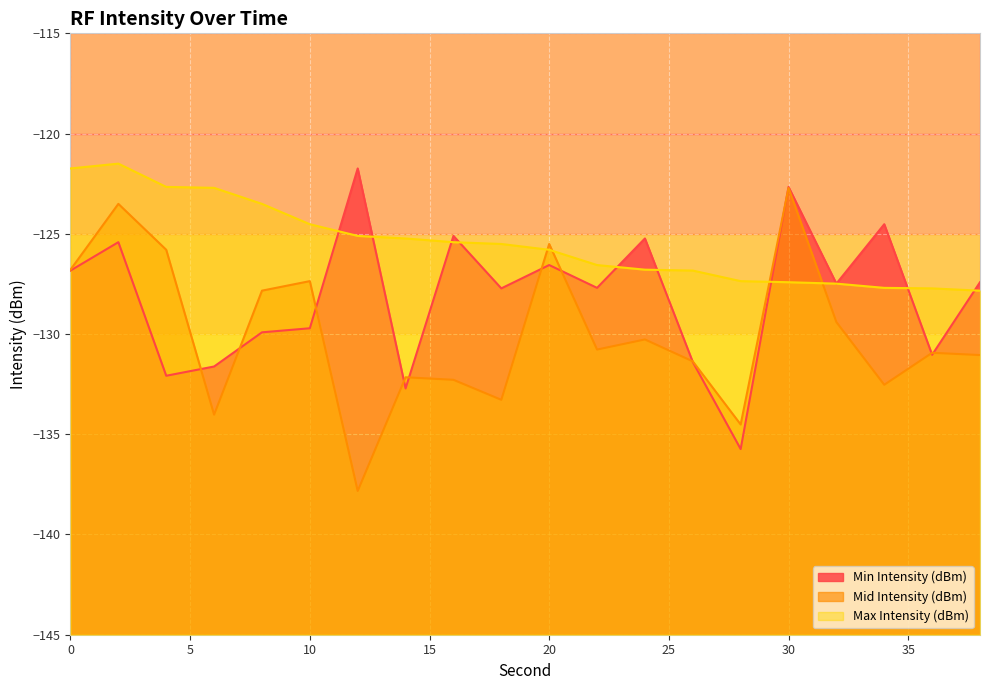

What is the difference between the second highest and second lowest values in the Mid Intensity (dBm) series?

11.0